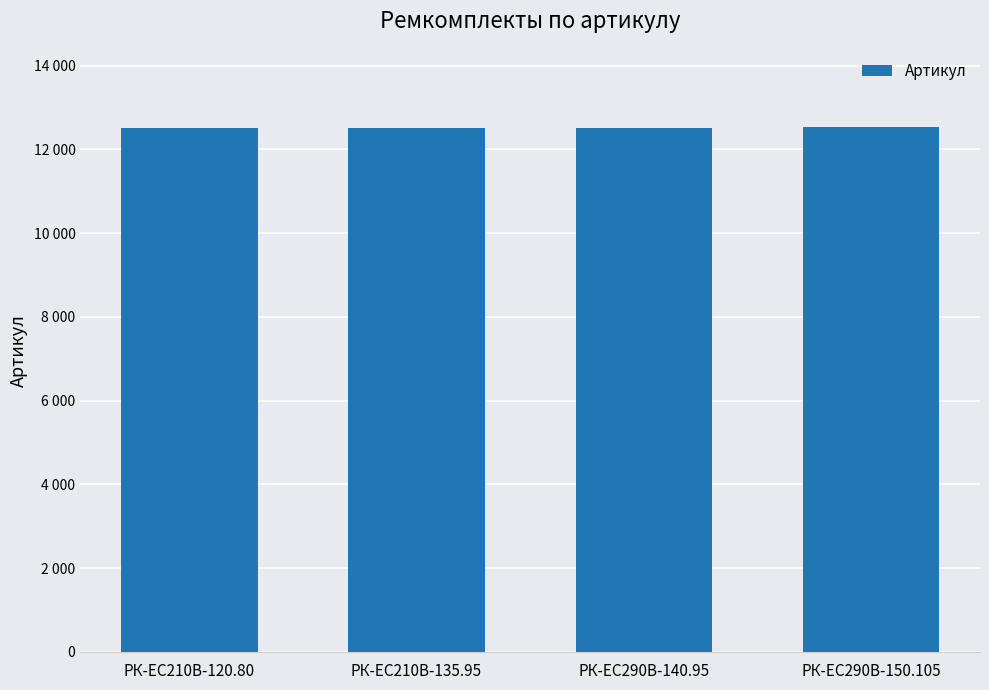

Between РК-EC210В-120.80 and РК-ЕС290В-150.105, which is larger?

РК-ЕС290В-150.105